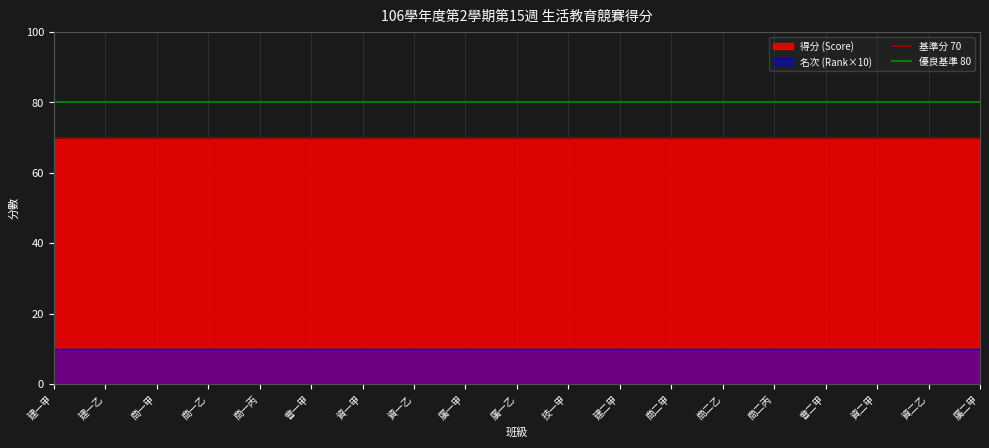

Where is 優良基準 80 nearest to the value 80?

建一甲